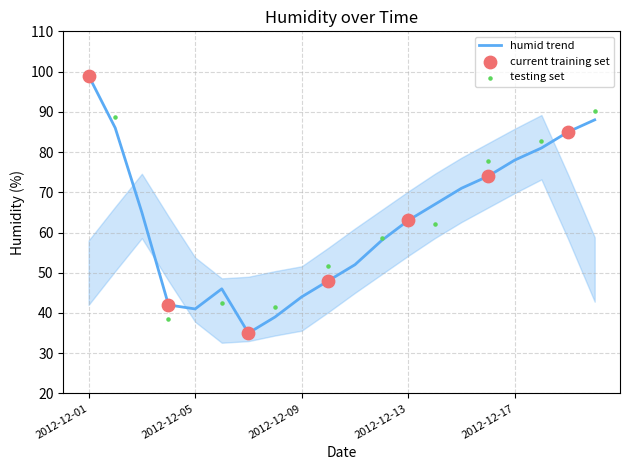

What is the ratio of the value at 2012-12-09 to the value at 2012-12-14?

0.7